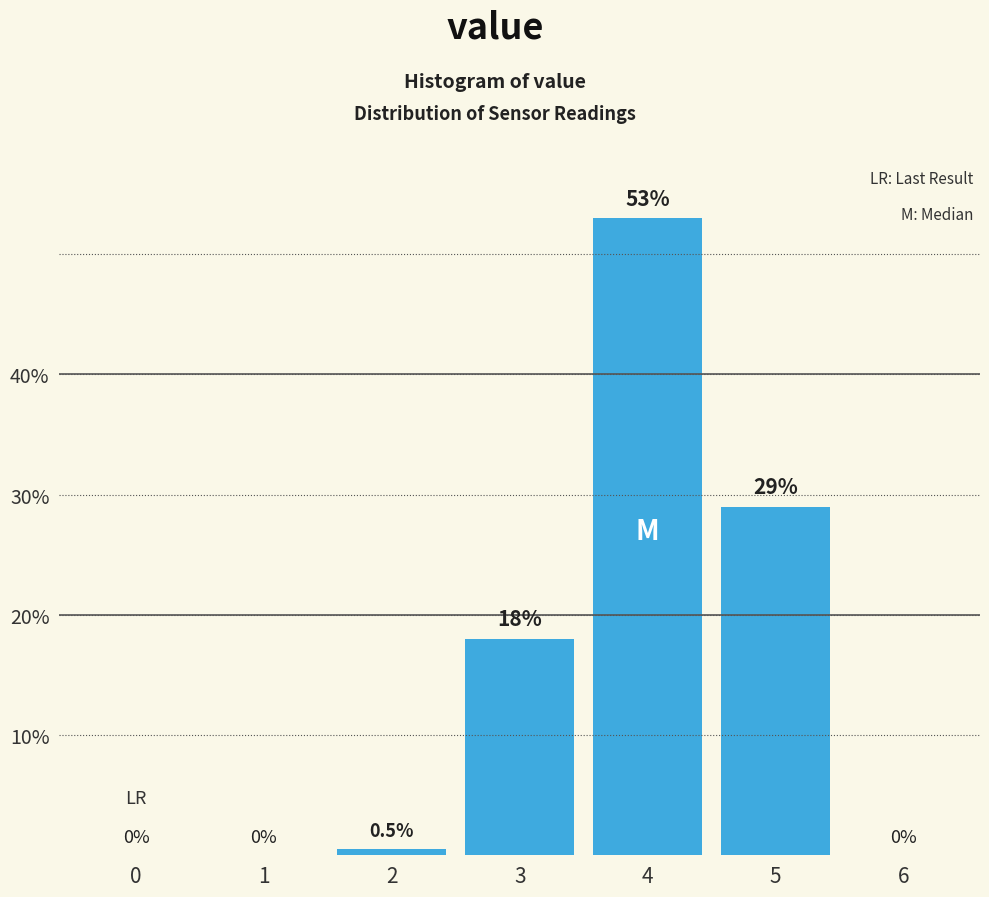

Reading left to right, what are all the values shown in this chart?

0=0.0	1=0.0	2=0.5	3=18.0	4=53.0	5=29.0	6=0.0